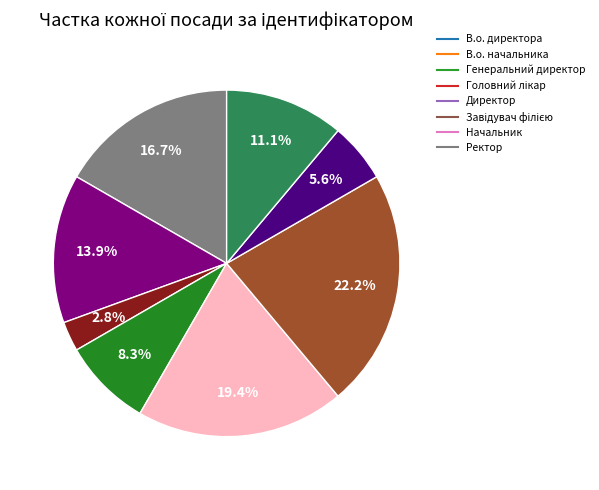

How much of the chart is everything except В.о. директора?

83.3%